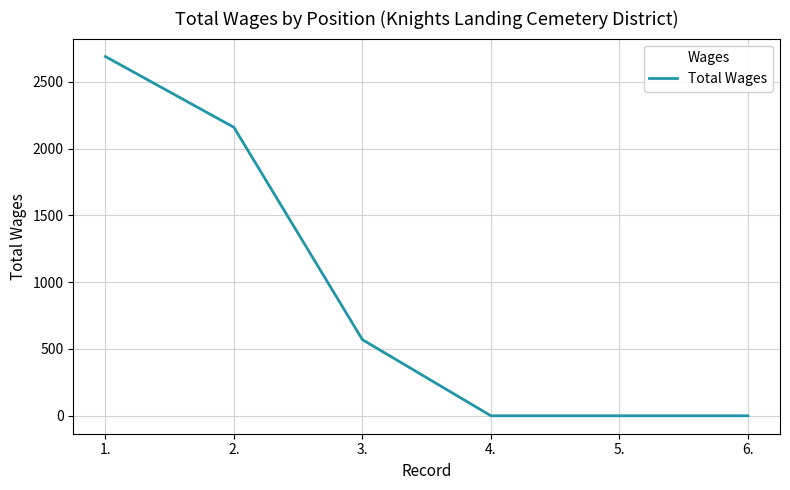

Reading left to right, transcribe all the data shown in this chart.

2690	2160	570	0	0	0